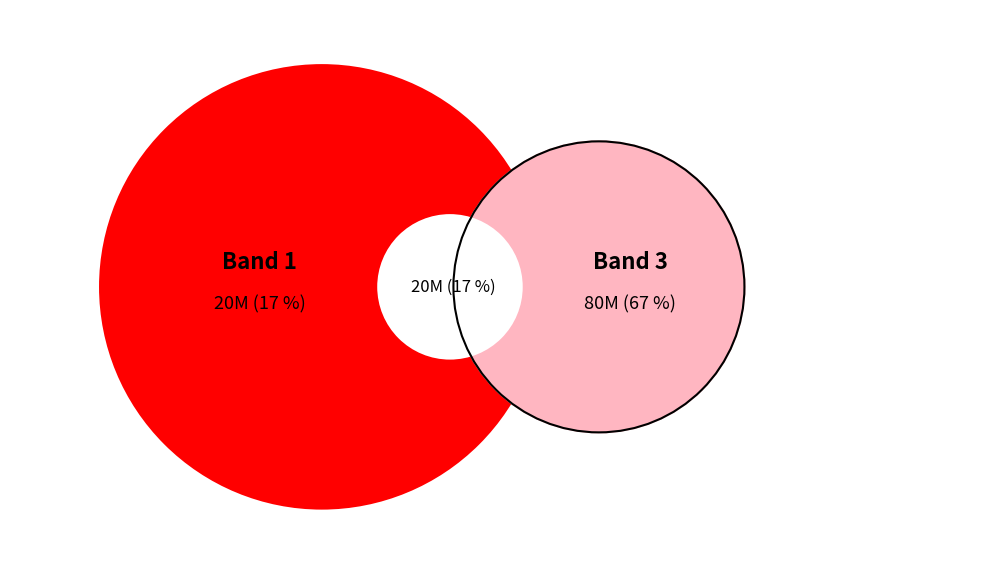

Do Band 3 and Band 1 together represent more than half of the pie?

Yes